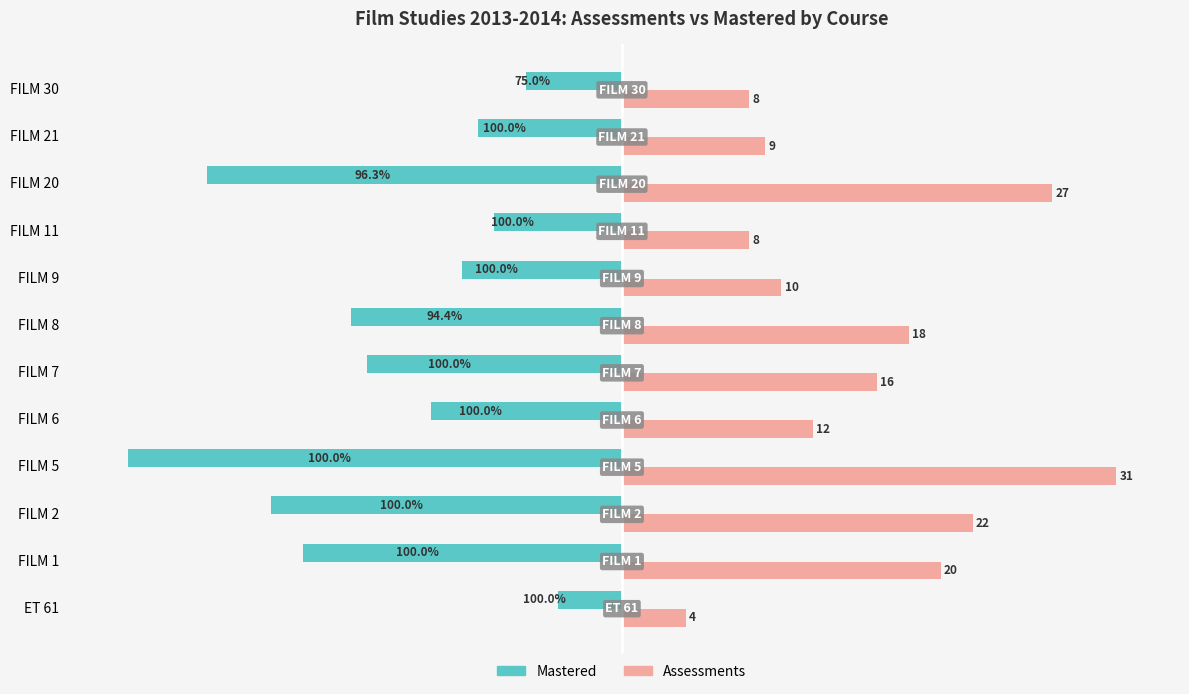

At which label is Assessments closest to 17?

FILM 7